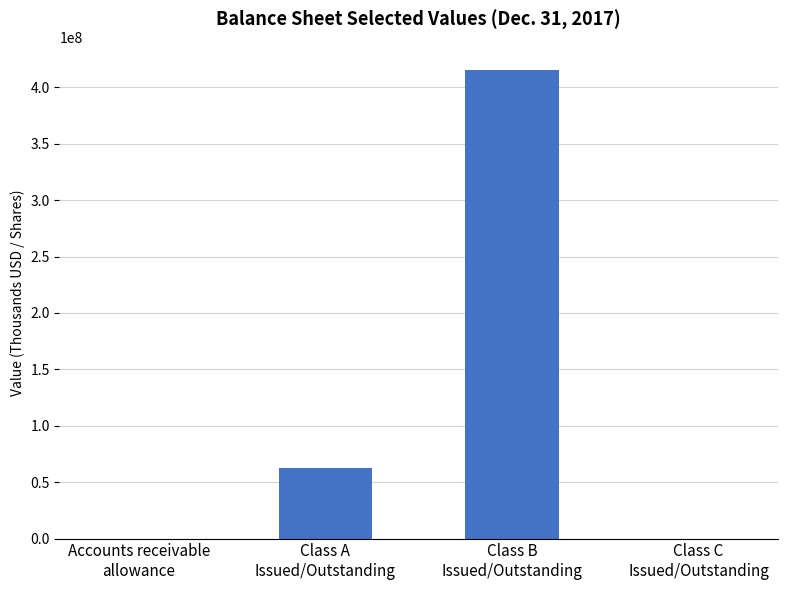

What is the difference between the values at Class C
Issued/Outstanding and Class B
Issued/Outstanding?

415186000